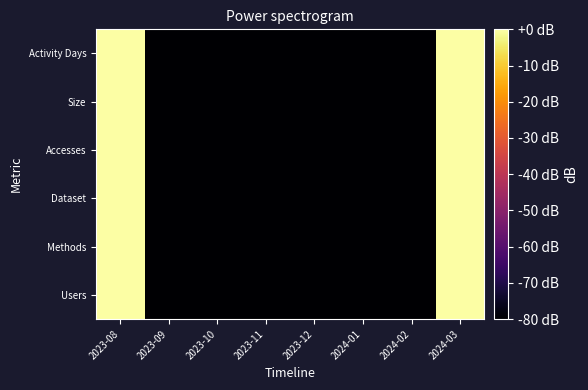

Which has a higher value, 2024-02 or 2023-12?

2024-02